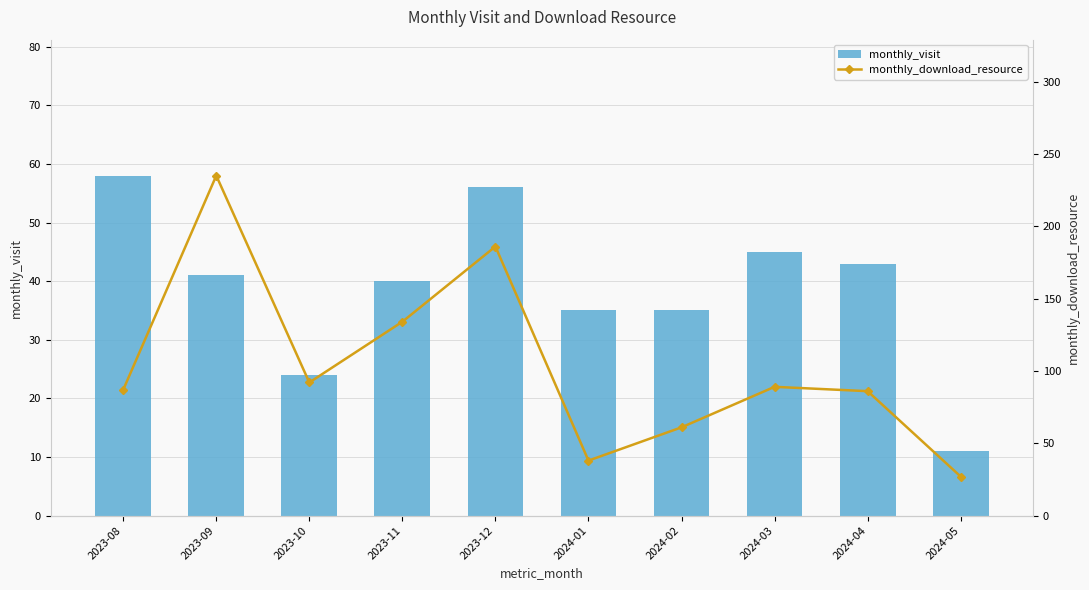

At which label is monthly_download_resource closest to 131?

2023-11